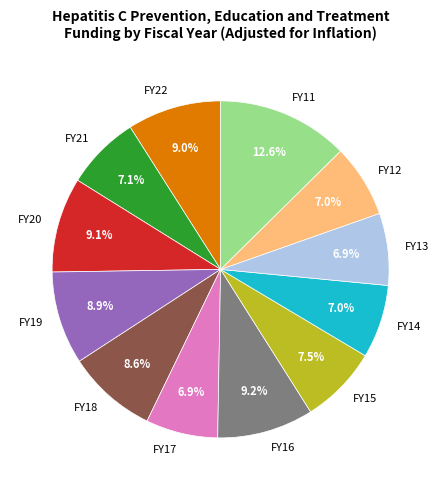

What is the ratio of the value at FY21 to the value at FY20?

0.8